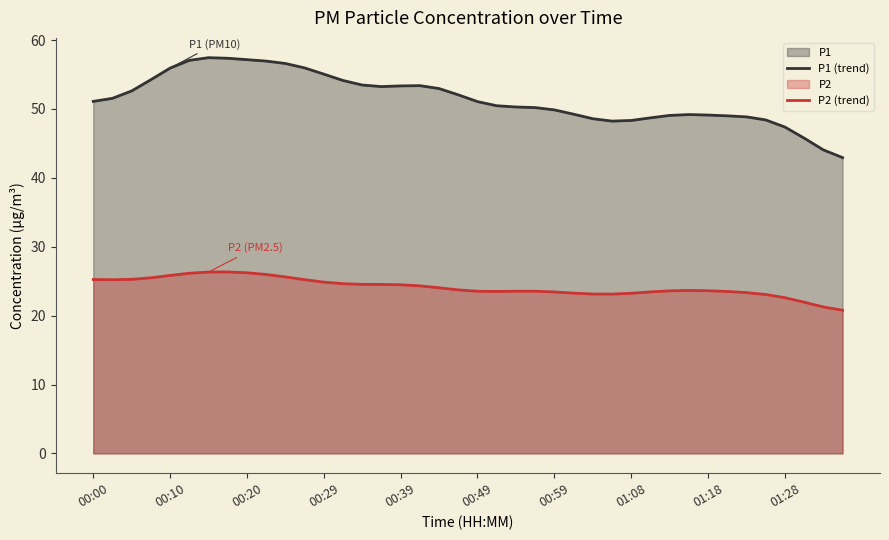

At how many categories does at least one series exceed 21?

40